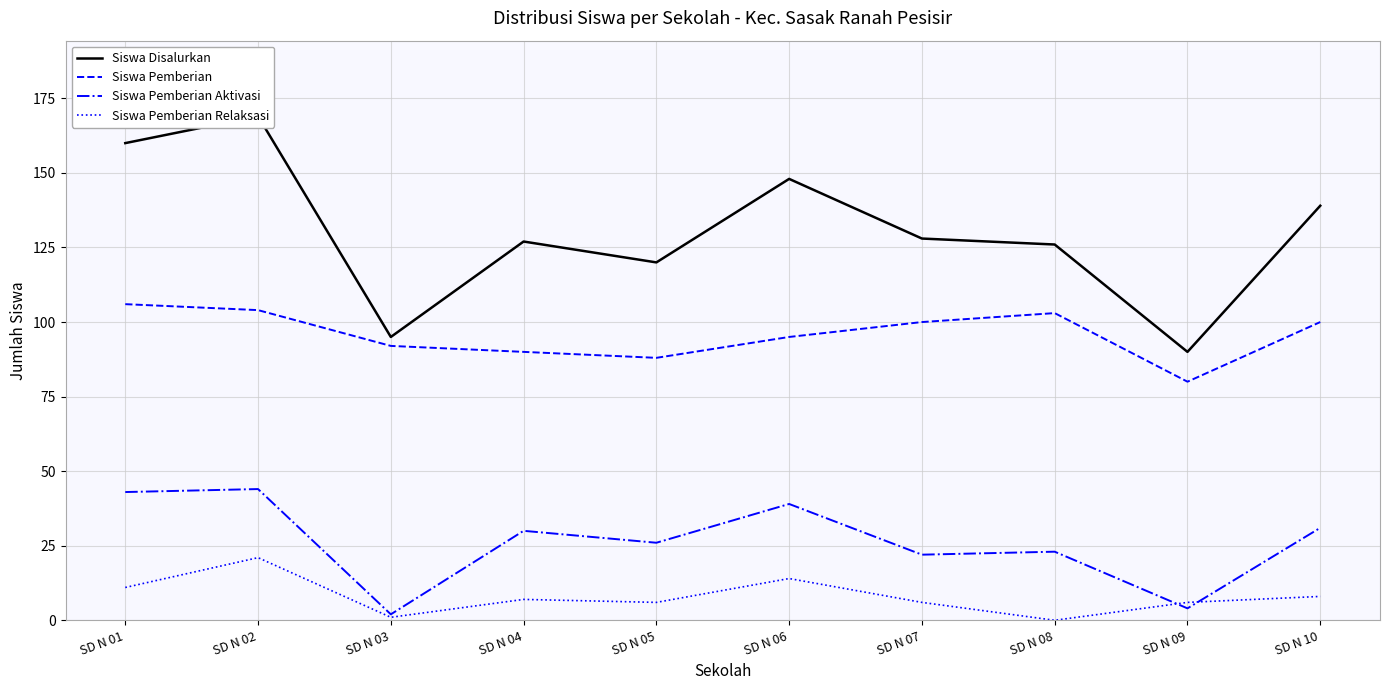

Count the number of categories in the chart.

10